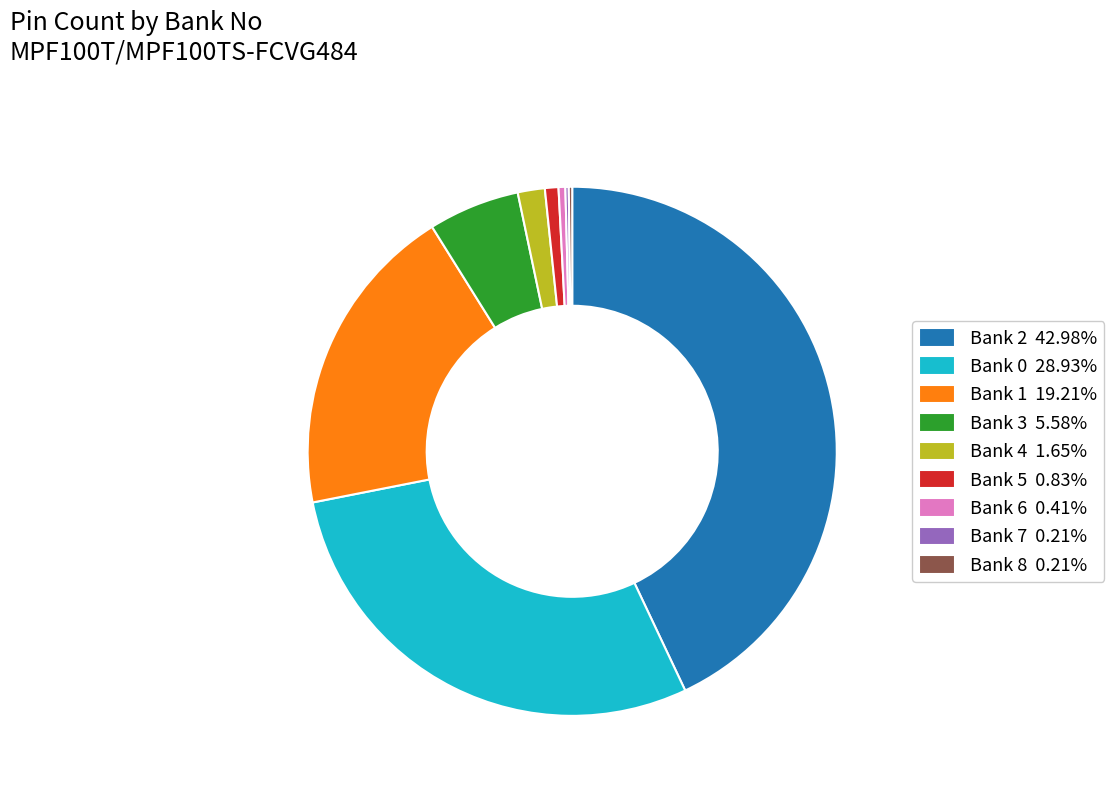

What is the ratio of the value at Bank 1 19.21% to the value at Bank 0 28.93%?

0.7